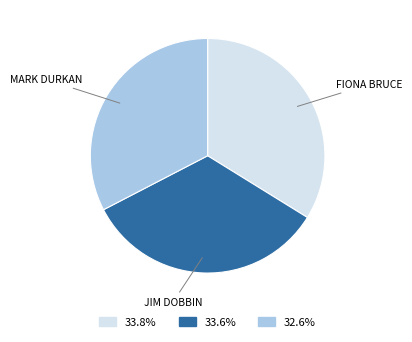

Is there any slice that represents more than half of the pie?

No